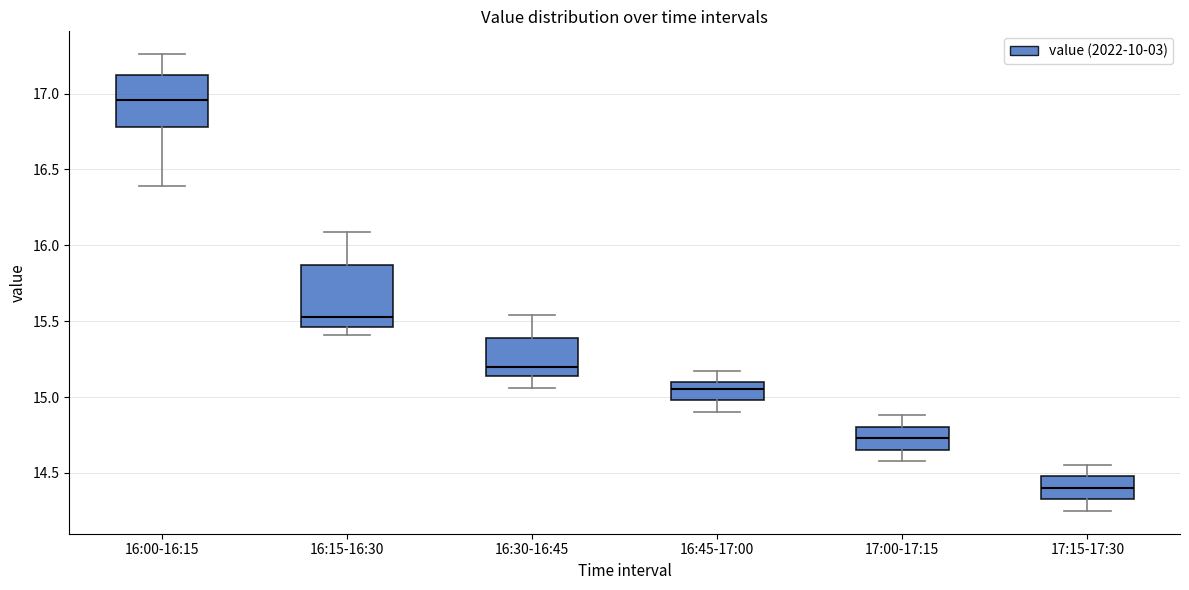

Comparing the boxes themselves (not the whiskers), which one is the tallest?

16:15-16:30